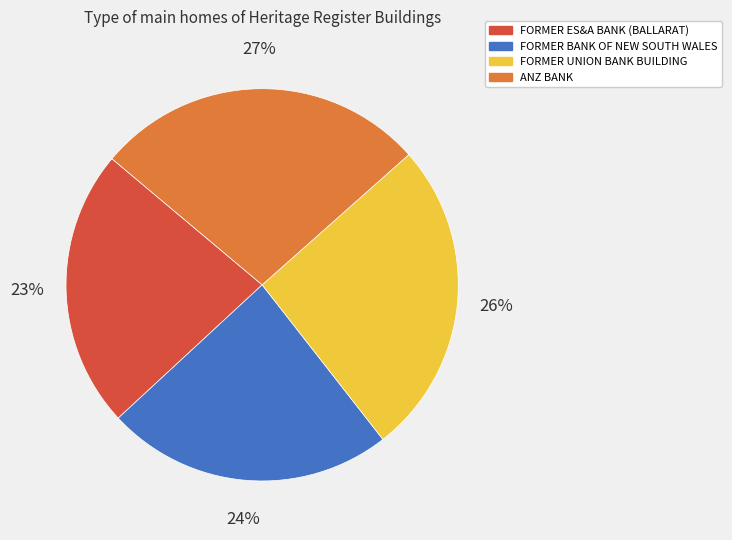

To the nearest percent, what percentage of the pie is FORMER ES&A BANK (BALLARAT)?

23%